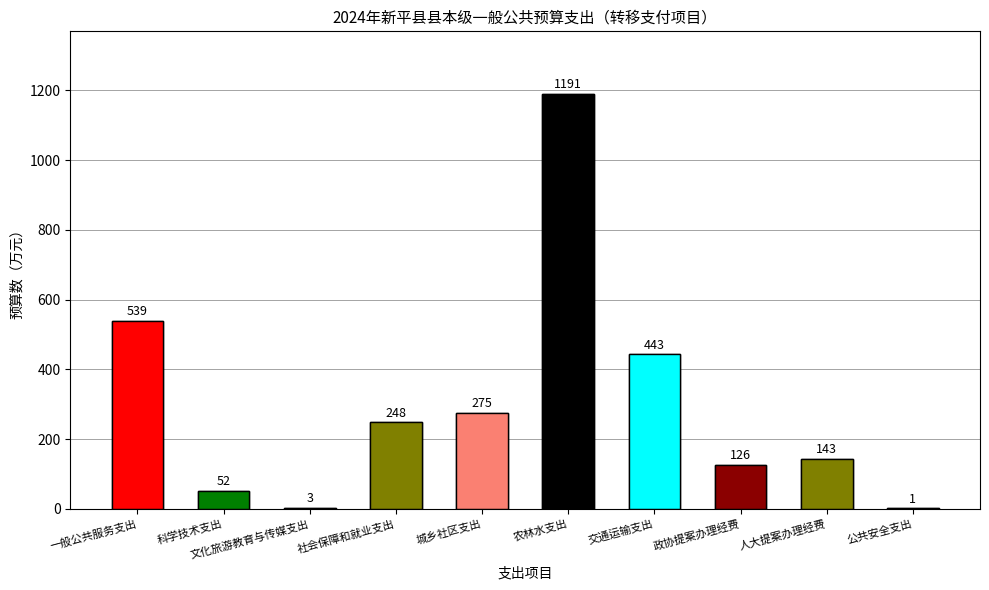

Where does the data first go above 248?

一般公共服务支出